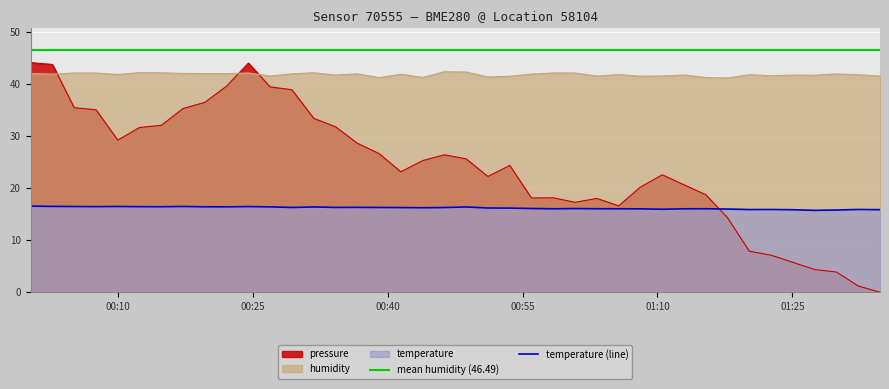

How many intersections are there between pressure and humidity?

3